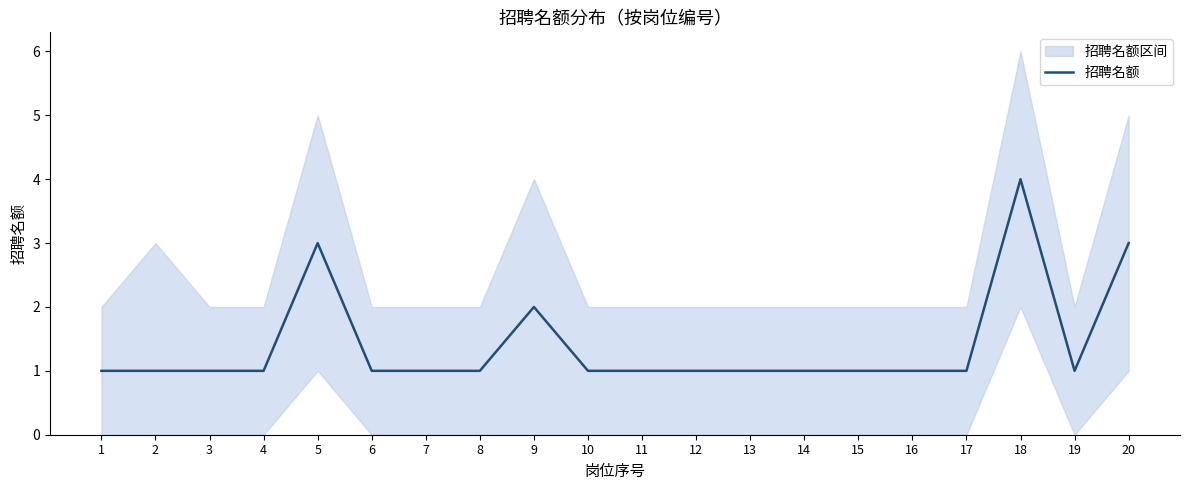

How many values are between 1 and 2?

17